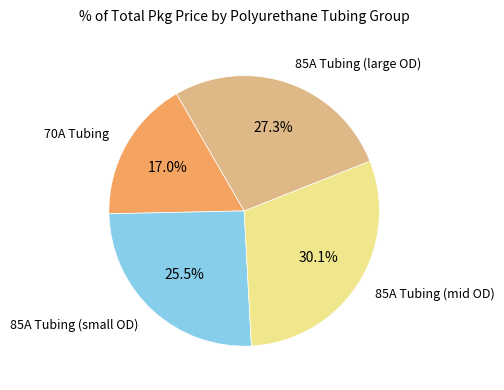

Does any single category account for the majority?

No